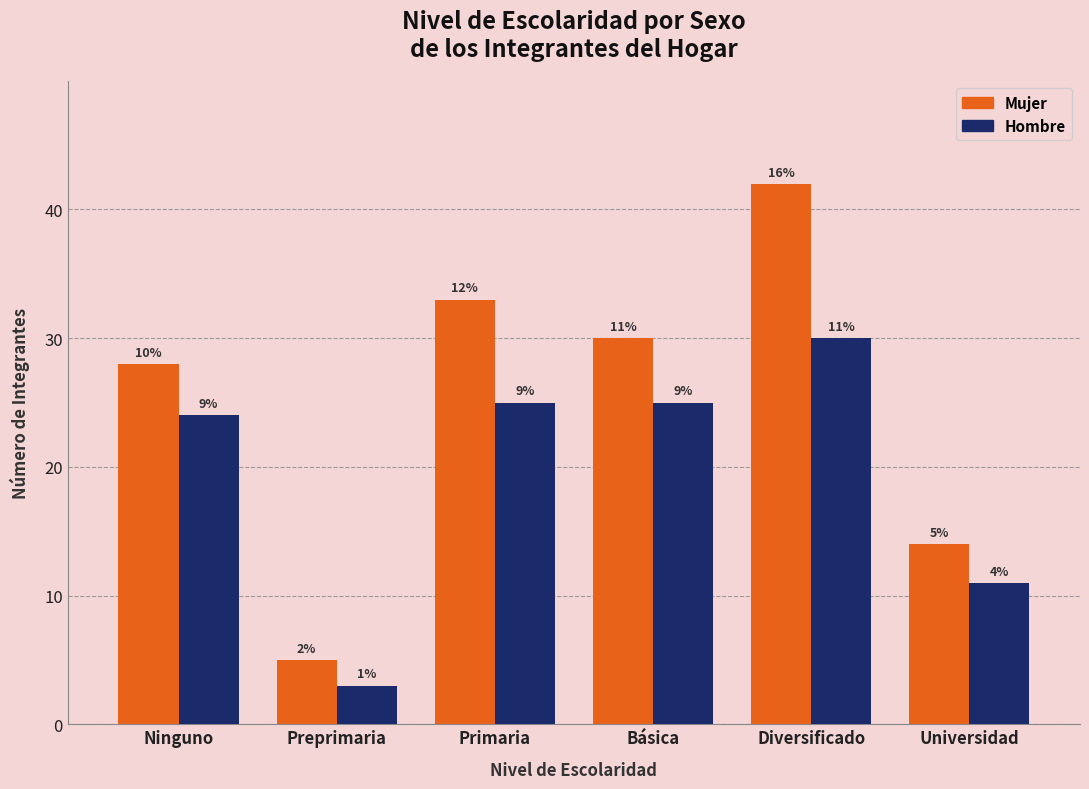

What are all the series names shown in the legend?

Mujer, Hombre